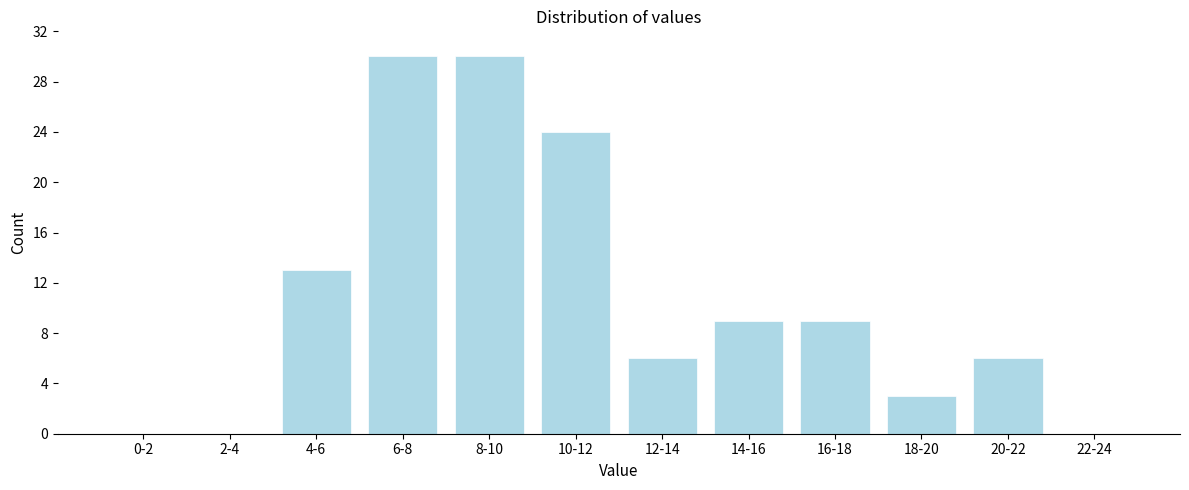

Reading left to right, what are all the values shown in this chart?

0-2=0	2-4=0	4-6=13	6-8=30	8-10=30	10-12=24	12-14=6	14-16=9	16-18=9	18-20=3	20-22=6	22-24=0